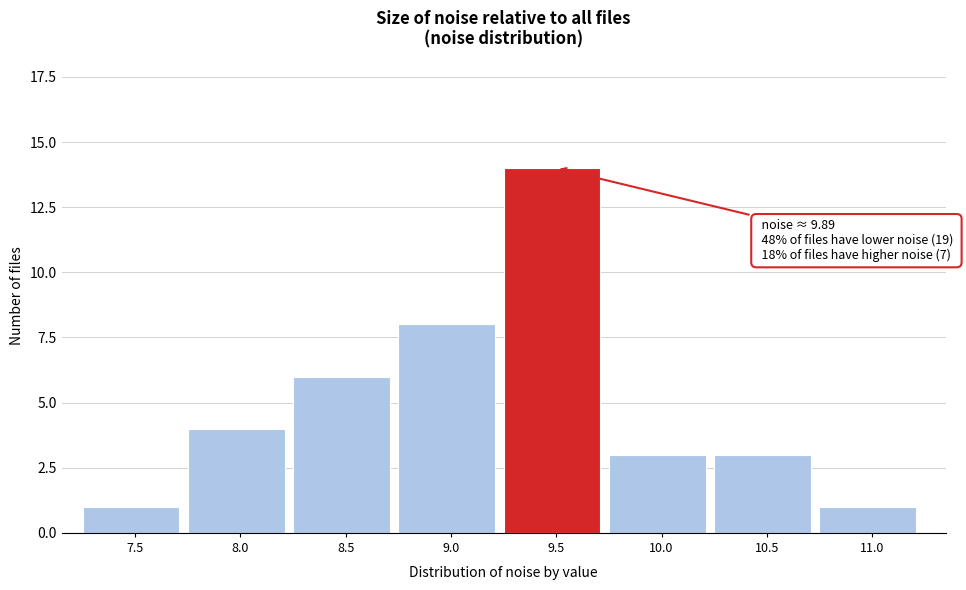

Reading left to right, list all the values displayed in this chart.

7.5=1	8.0=4	8.5=6	9.0=8	9.5=14	10.0=3	10.5=3	11.0=1